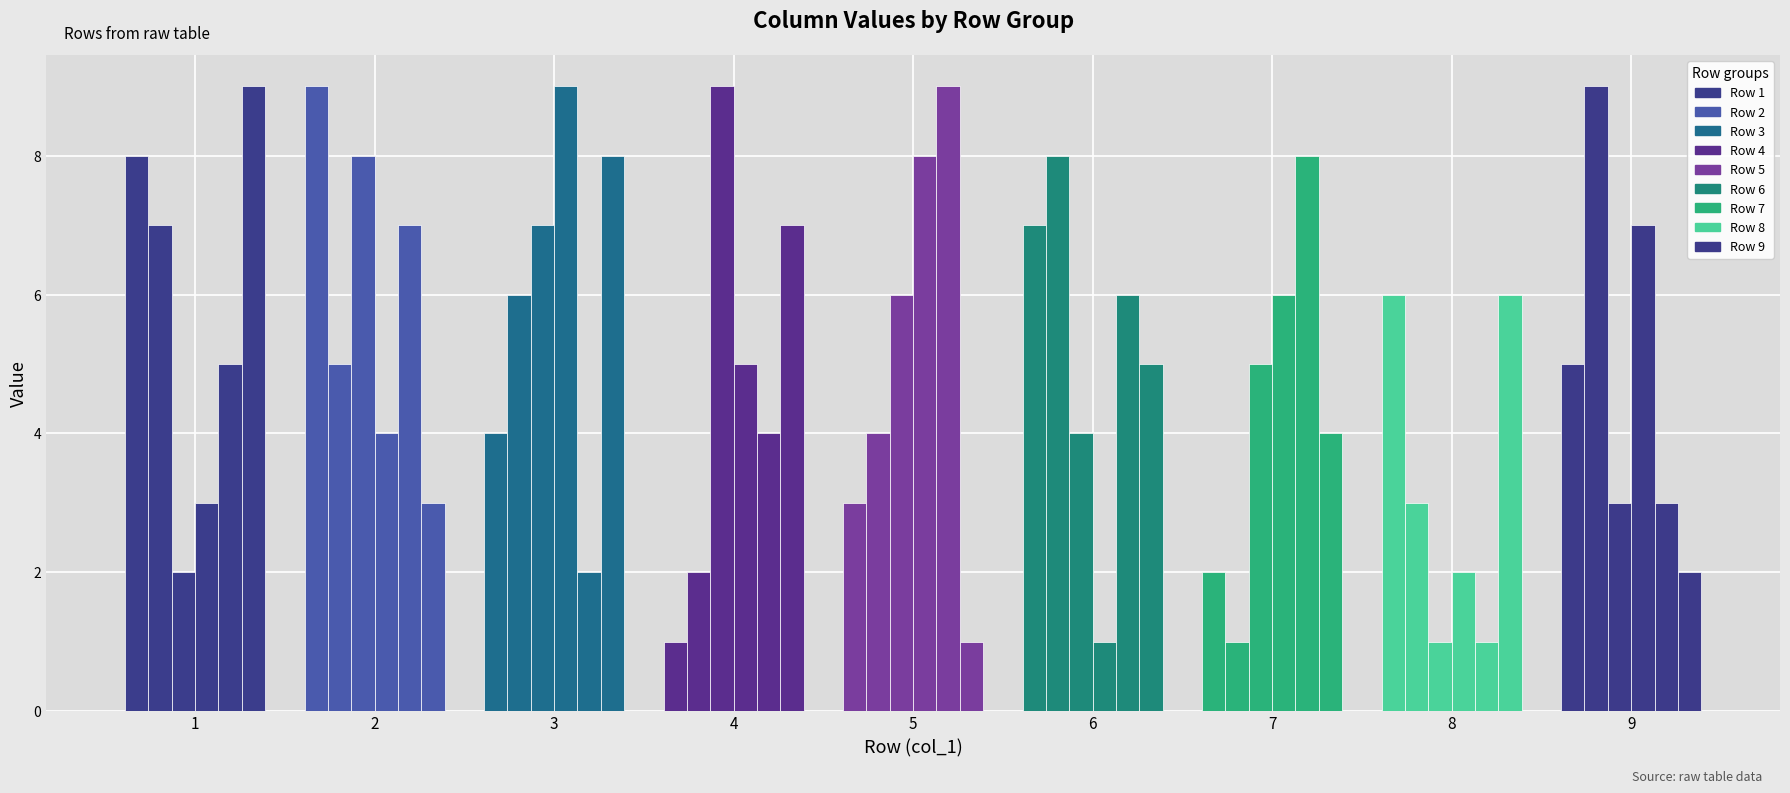

What is the smallest value displayed?

1